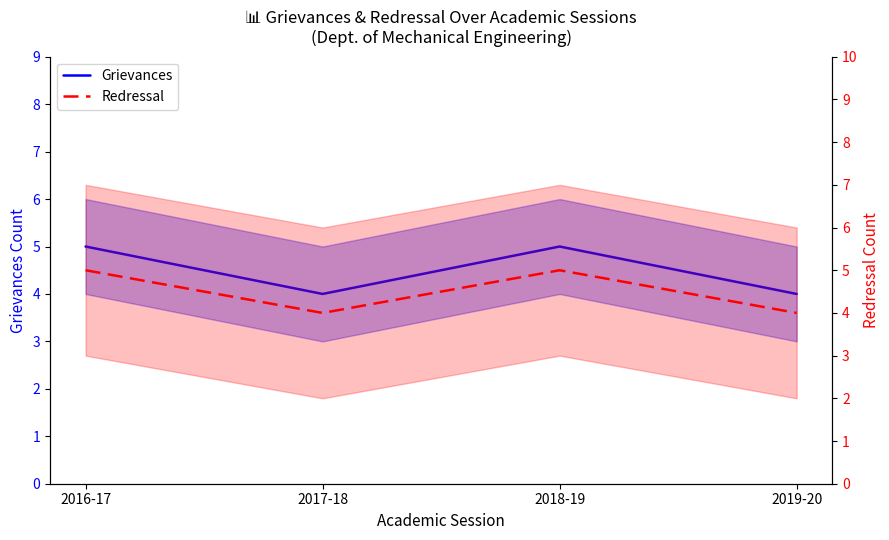

Which series has the widest spread of values?

Grievances